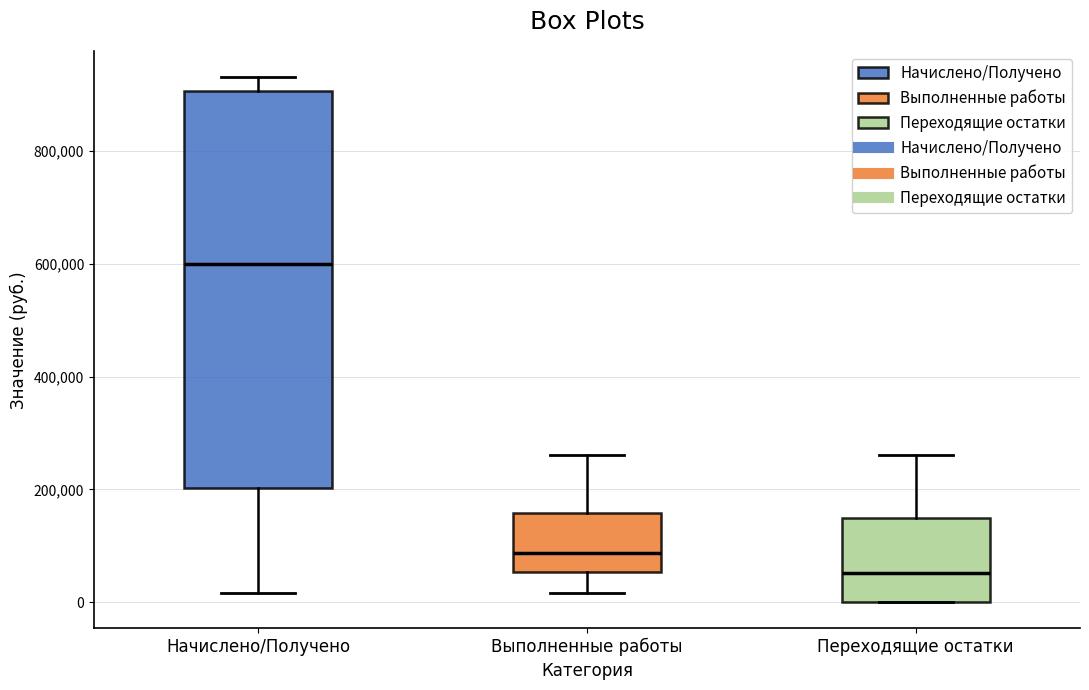

Where does the median line of the box for Выполненные работы sit on the y-axis? The values are not printed on the chart, so give them approximately, as read against the axis.

80000